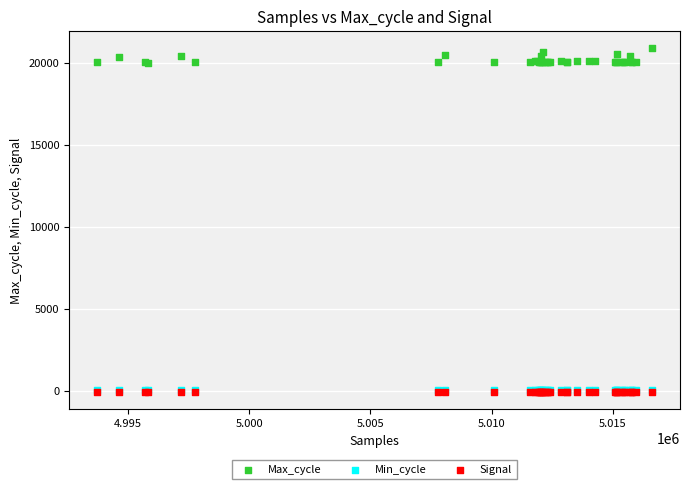

What are all the series names shown in the legend?

Max_cycle, Min_cycle, Signal